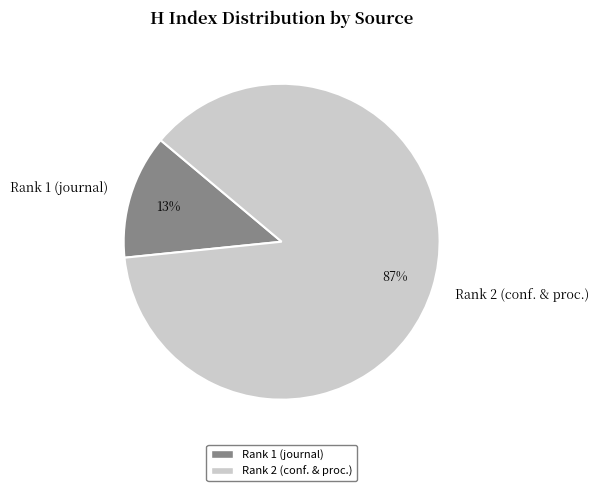

The Rank 1 (journal) slice represents 1% of the pie. True or false?

False